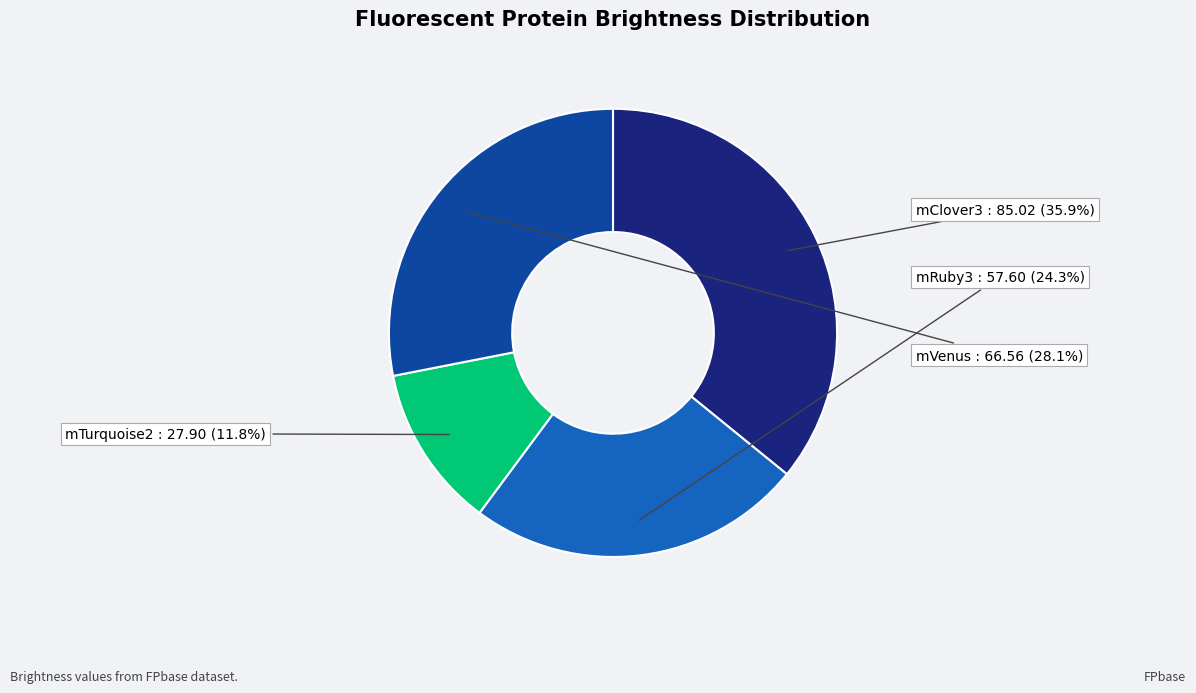

What is the total percentage of mClover3 and mVenus?

63.9%